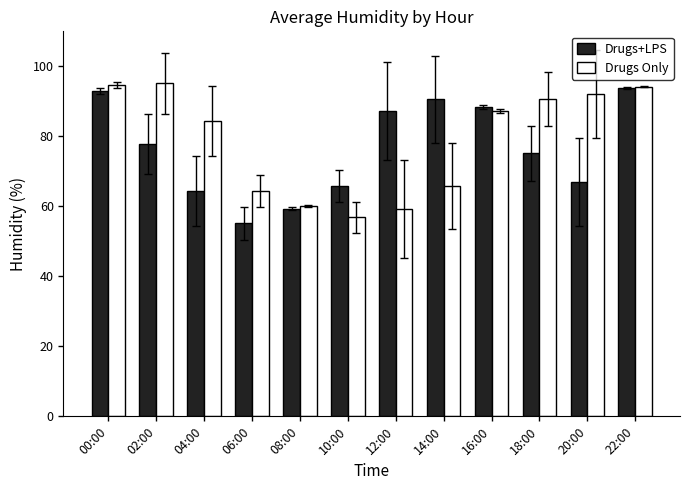

What are all the series names shown in the legend?

Drugs+LPS, Drugs Only